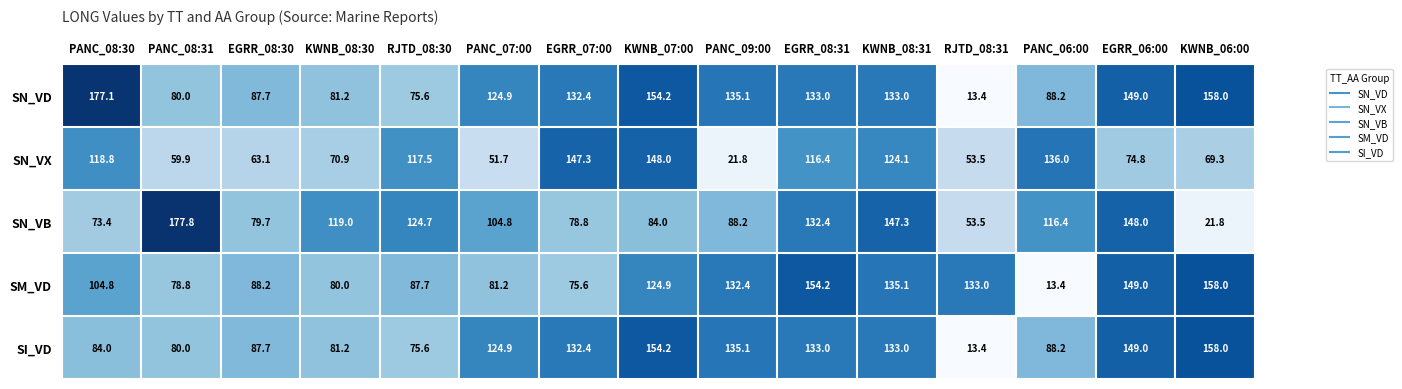

At which label does SM_VD first exceed 104?

PANC_08:30